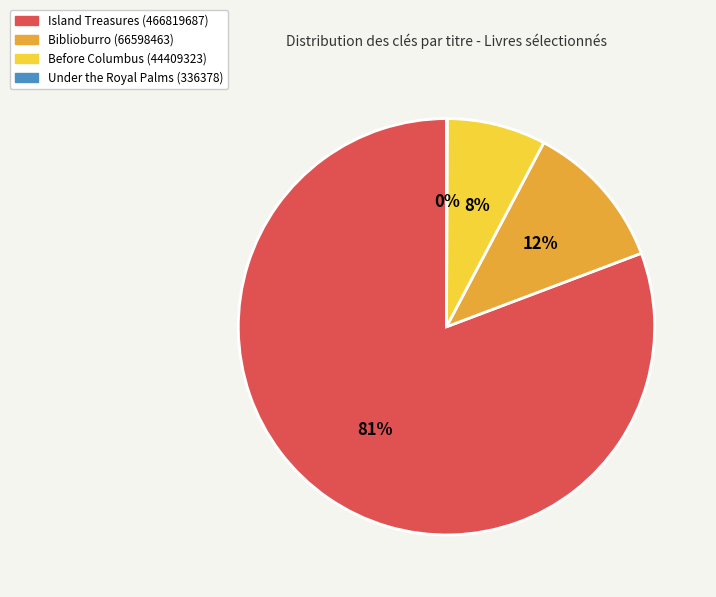

Approximately how many times larger is the value at Biblioburro (66598463) compared to Island Treasures (466819687)?

0.1